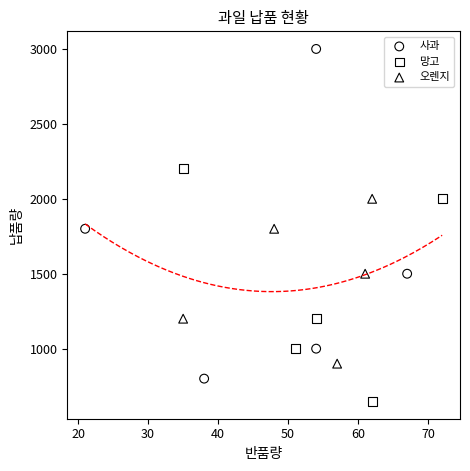

Which series has the largest Y range (max minus min)?

사과